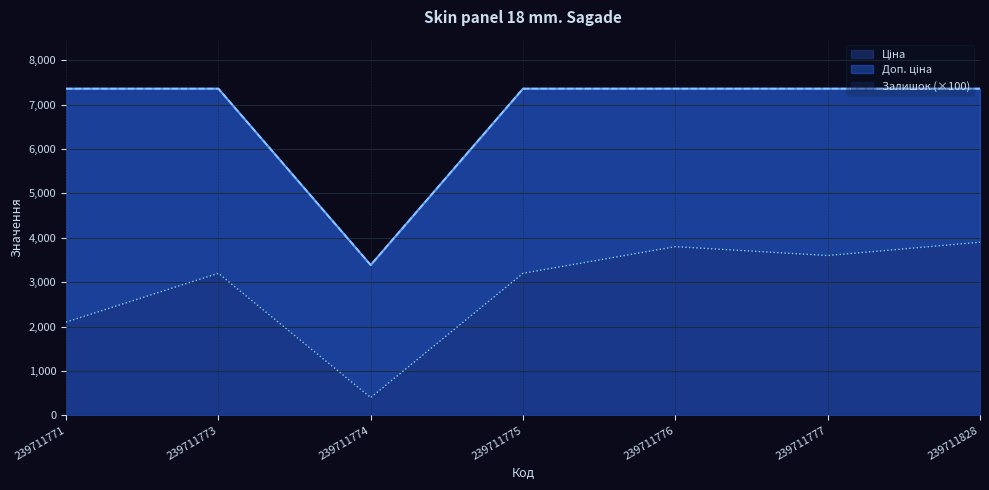

How many data points in Залишок are less than 3200?

2